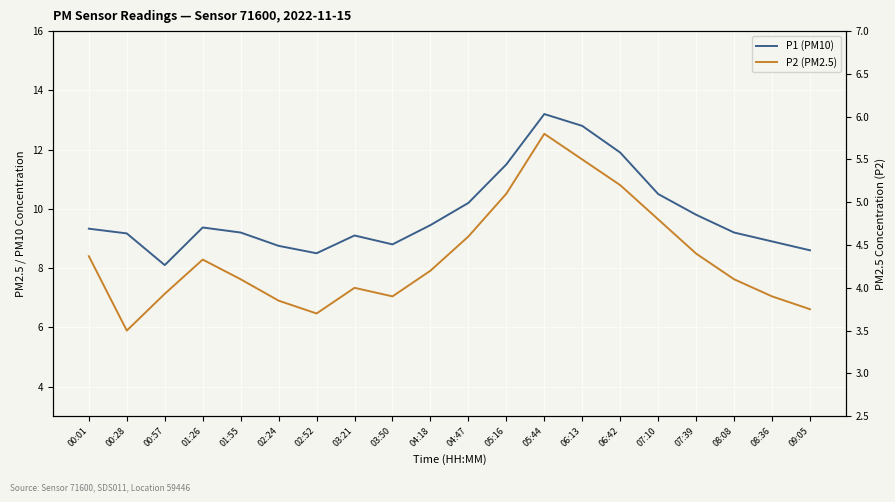

Which series has the largest total across all categories?

P1 (PM10)